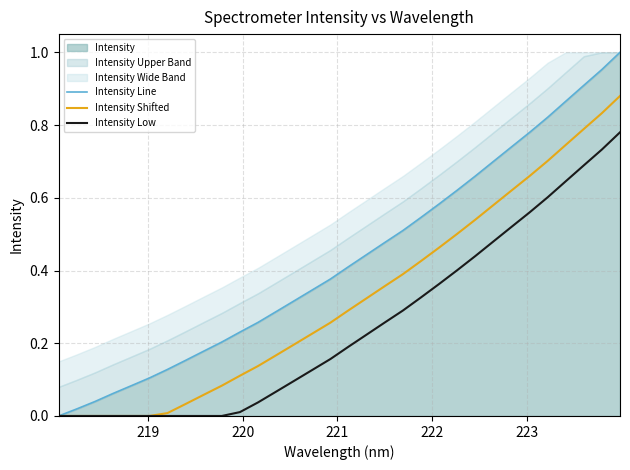

Reading left to right, extract all data points from this chart.

Intensity Line: 0.0	0.0	0.0	0.1	0.1	0.1	0.1	0.2	0.2	0.2	0.2	0.3	0.3	0.3	0.3	0.4	0.4	0.4	0.5	0.5	0.5	0.6	0.6	0.7	0.7	0.7	0.8	0.8	0.9	0.9	1.0	1.0
Intensity Shifted: 0.0	0.0	0.0	0.0	0.0	0.0	0.0	0.0	0.1	0.1	0.1	0.1	0.2	0.2	0.2	0.3	0.3	0.3	0.4	0.4	0.4	0.5	0.5	0.5	0.6	0.6	0.7	0.7	0.7	0.8	0.8	0.9
Intensity Low: 0.0	0.0	0.0	0.0	0.0	0.0	0.0	0.0	0.0	0.0	0.0	0.0	0.1	0.1	0.1	0.2	0.2	0.2	0.3	0.3	0.3	0.4	0.4	0.4	0.5	0.5	0.6	0.6	0.6	0.7	0.7	0.8